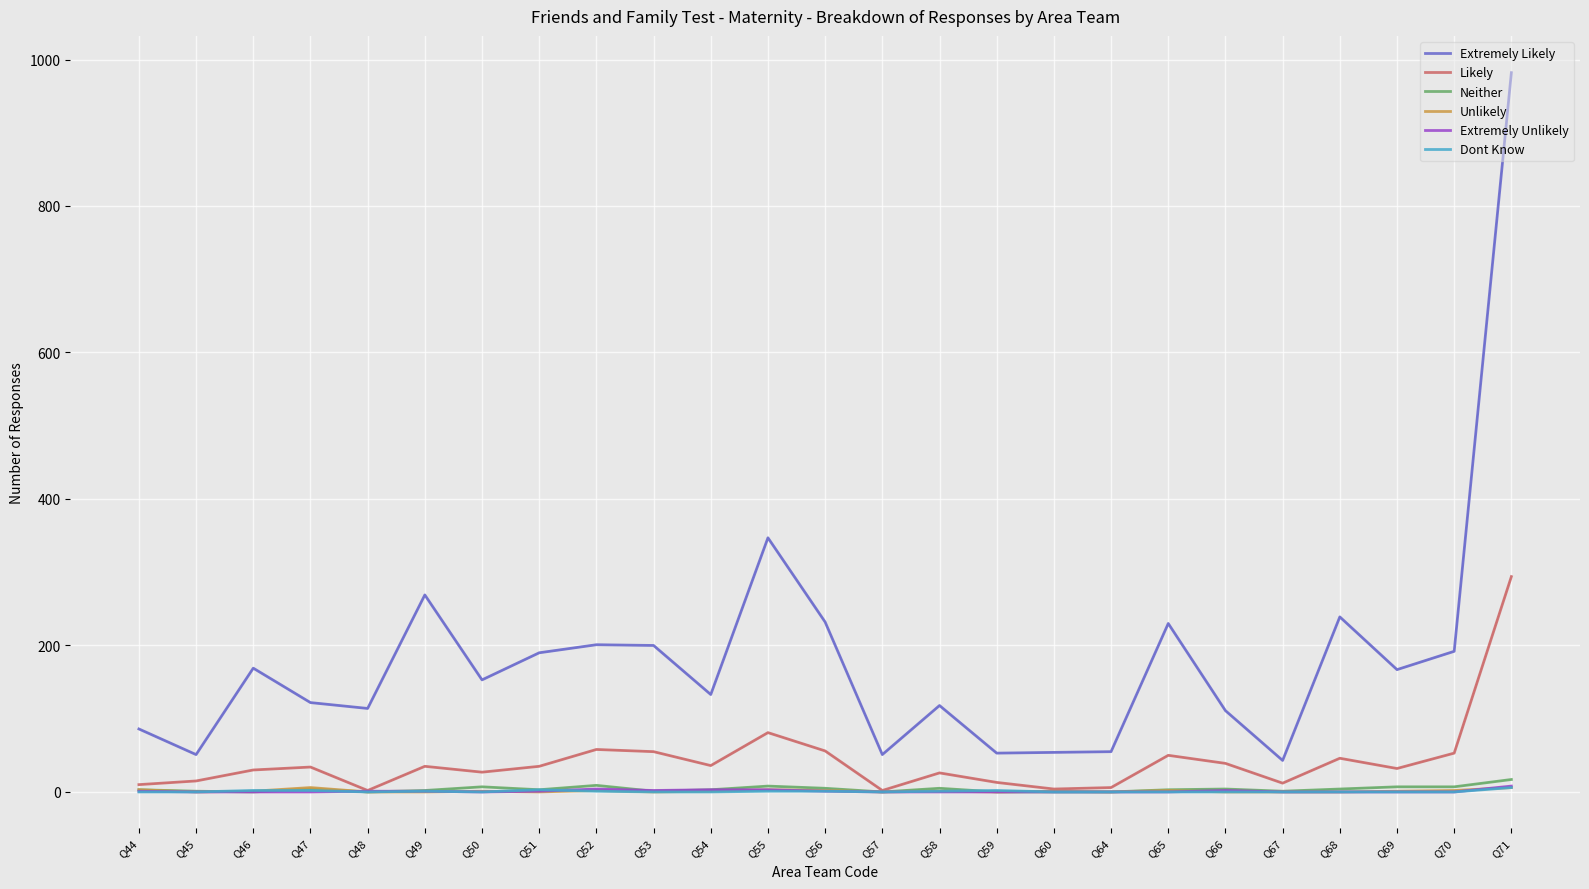

What is the spread (max minus min) of values at Q54?

133